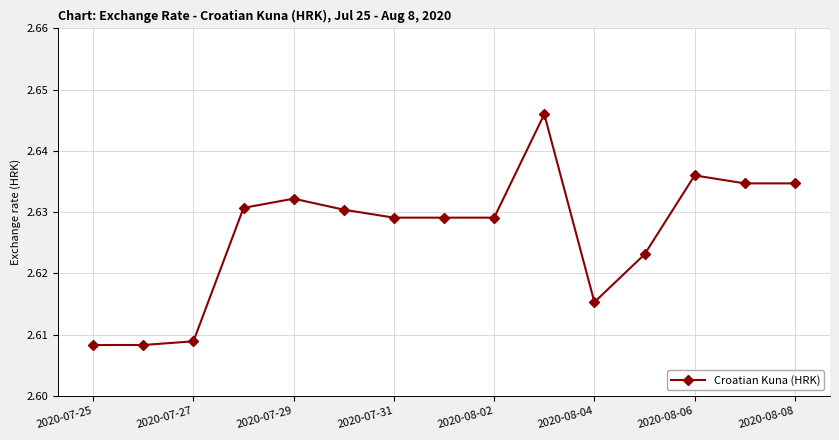

What is the sum of all values?

39.4